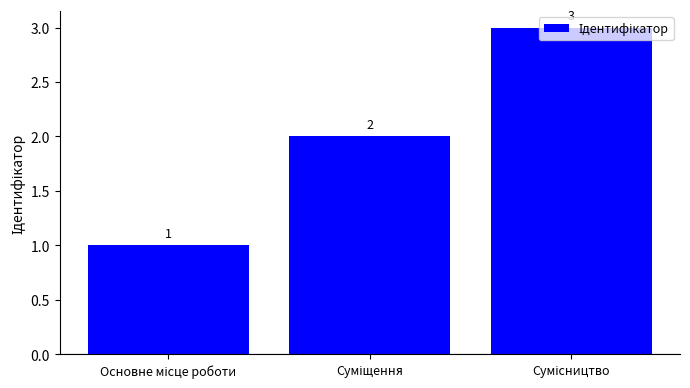

What is the greatest value displayed?

3